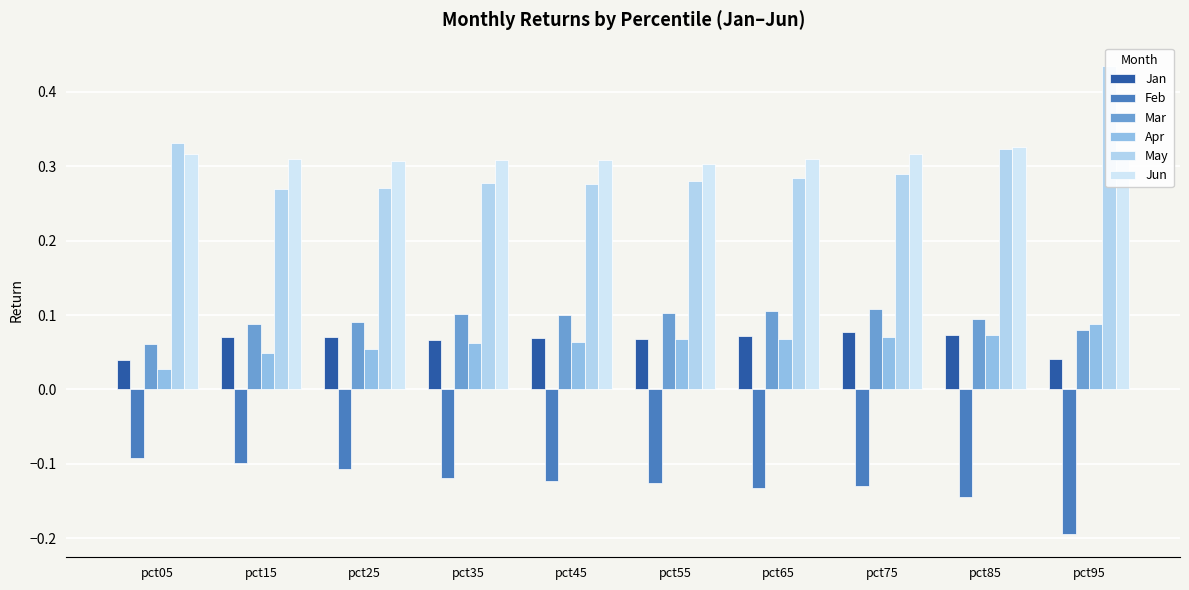

Which has a higher value, pct35 or pct25?

pct25